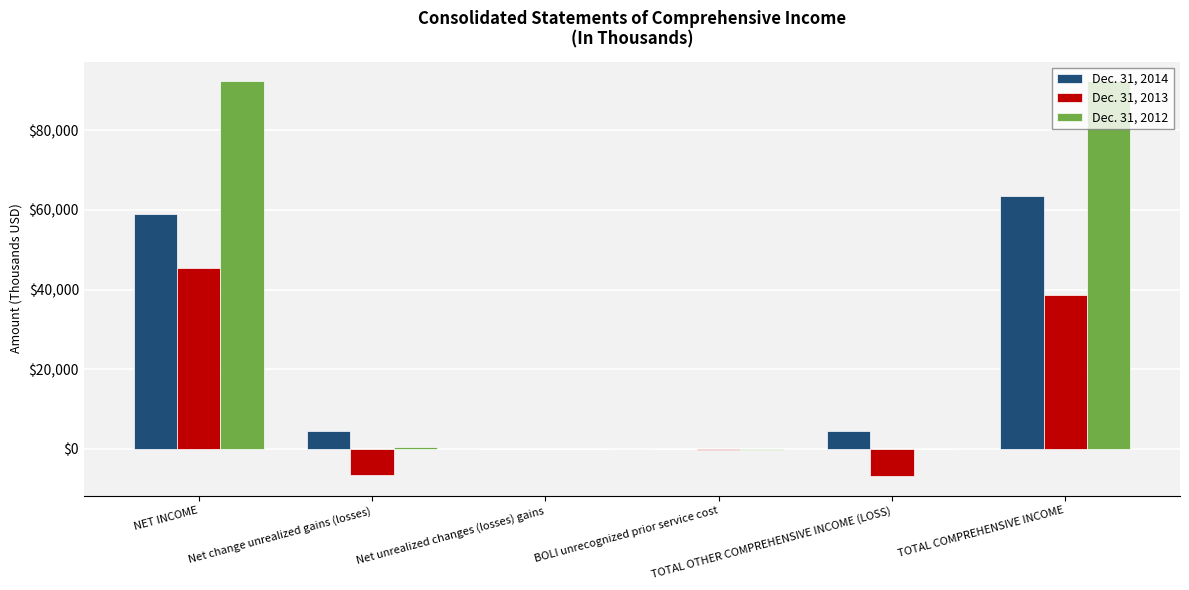

The Dec. 31, 2014 series shows 63485 at TOTAL COMPREHENSIVE INCOME. True or false?

True